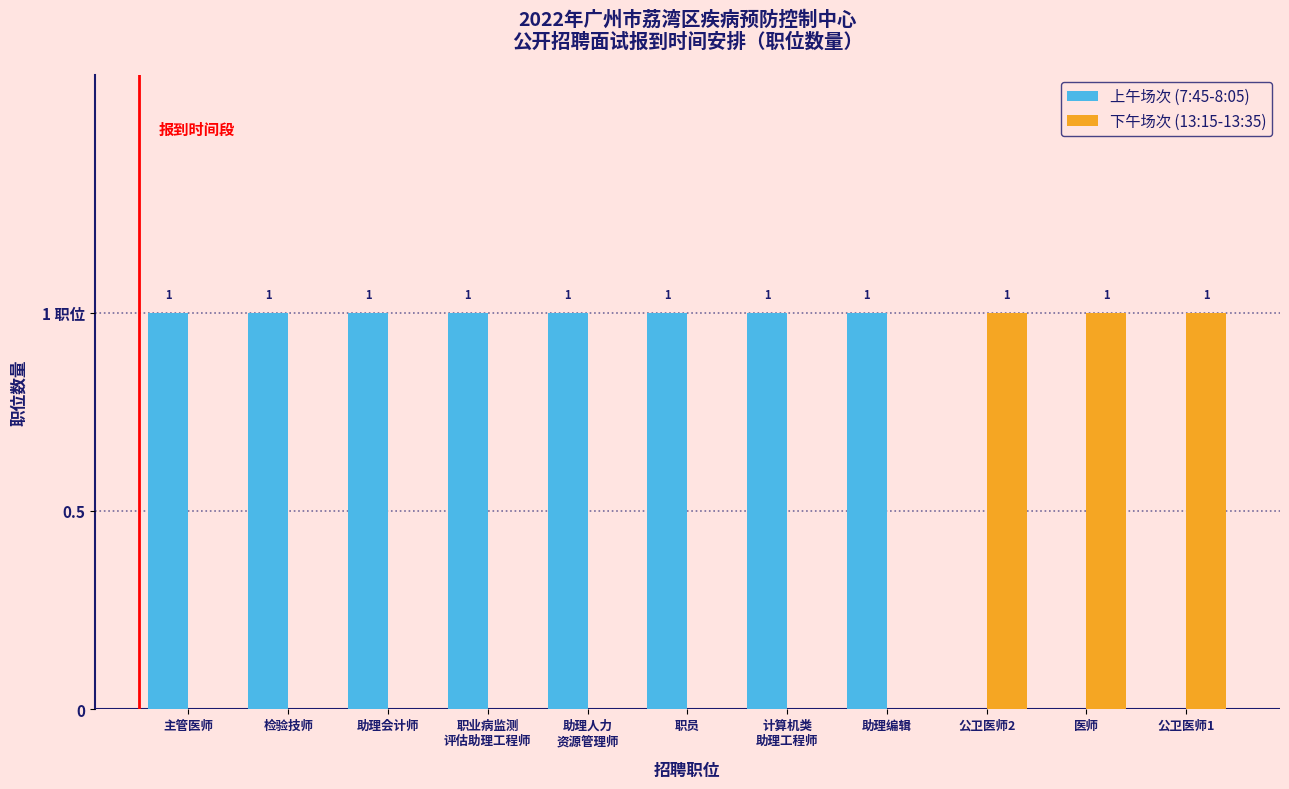

True or false: 上午场次 (7:45-8:05) has a value of 1 at 检验技师.

True